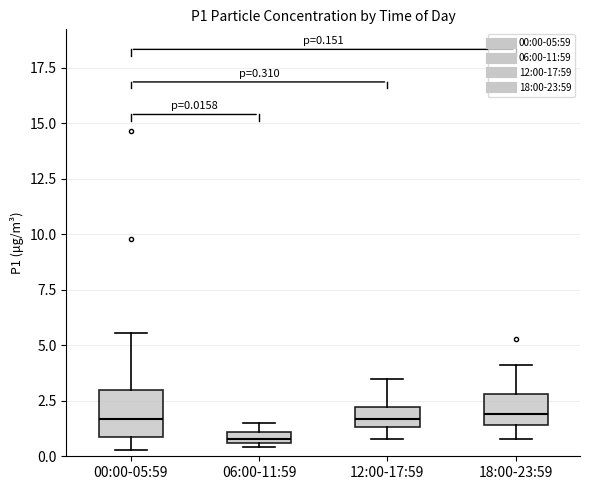

Comparing the boxes themselves (not the whiskers), which one is the tallest?

00:00-05:59